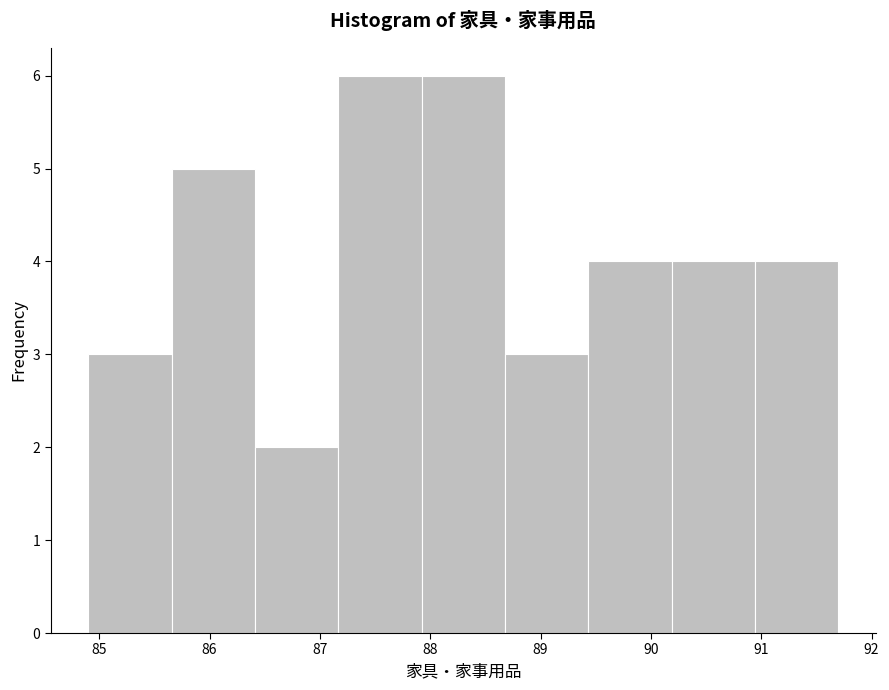

What is the height of the bar covering 85.7 to 86.4 on the x-axis? Neither the bar edges nor the heights are printed on the chart, so give them approximately, as read against the axes.

5